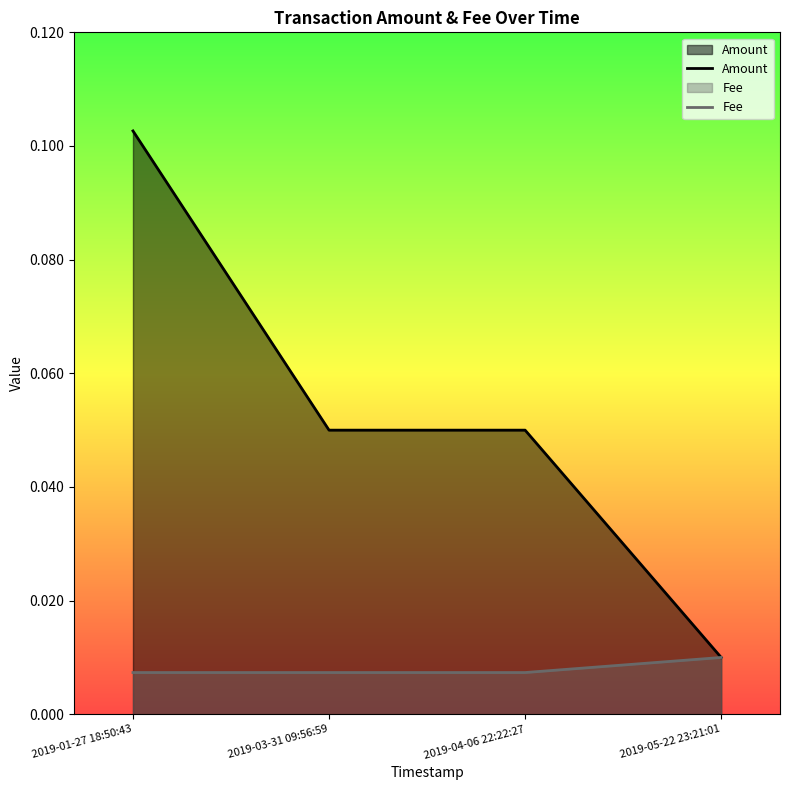

Which has a higher value, 2019-03-31 09:56:59 or 2019-01-27 18:50:43?

2019-01-27 18:50:43